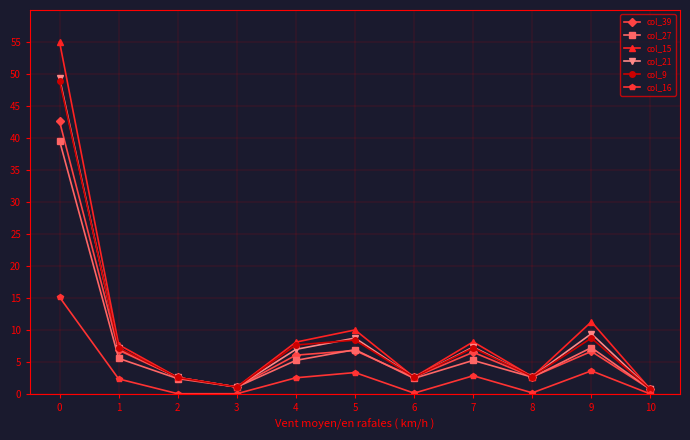

True or false: col_16 has more than 0 interior local peaks.

True